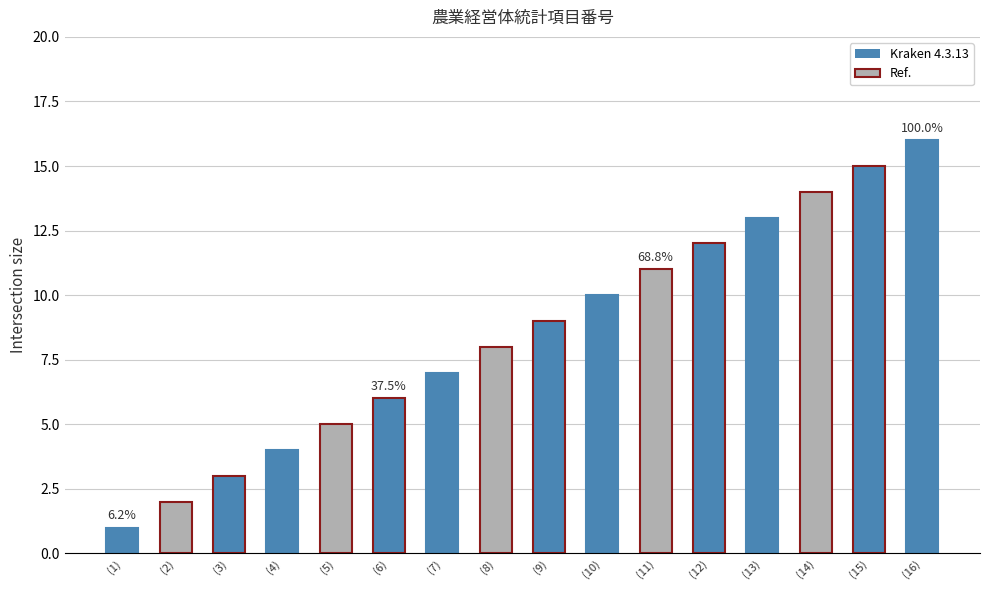

Which category has the lowest value across all series?

(1)